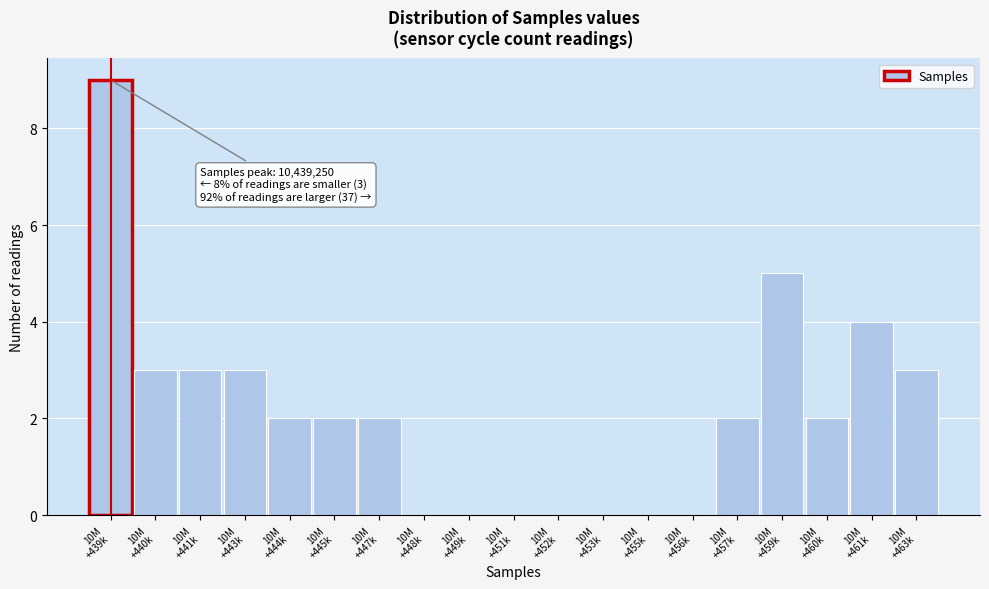

What is the maximum value shown in the chart?

9